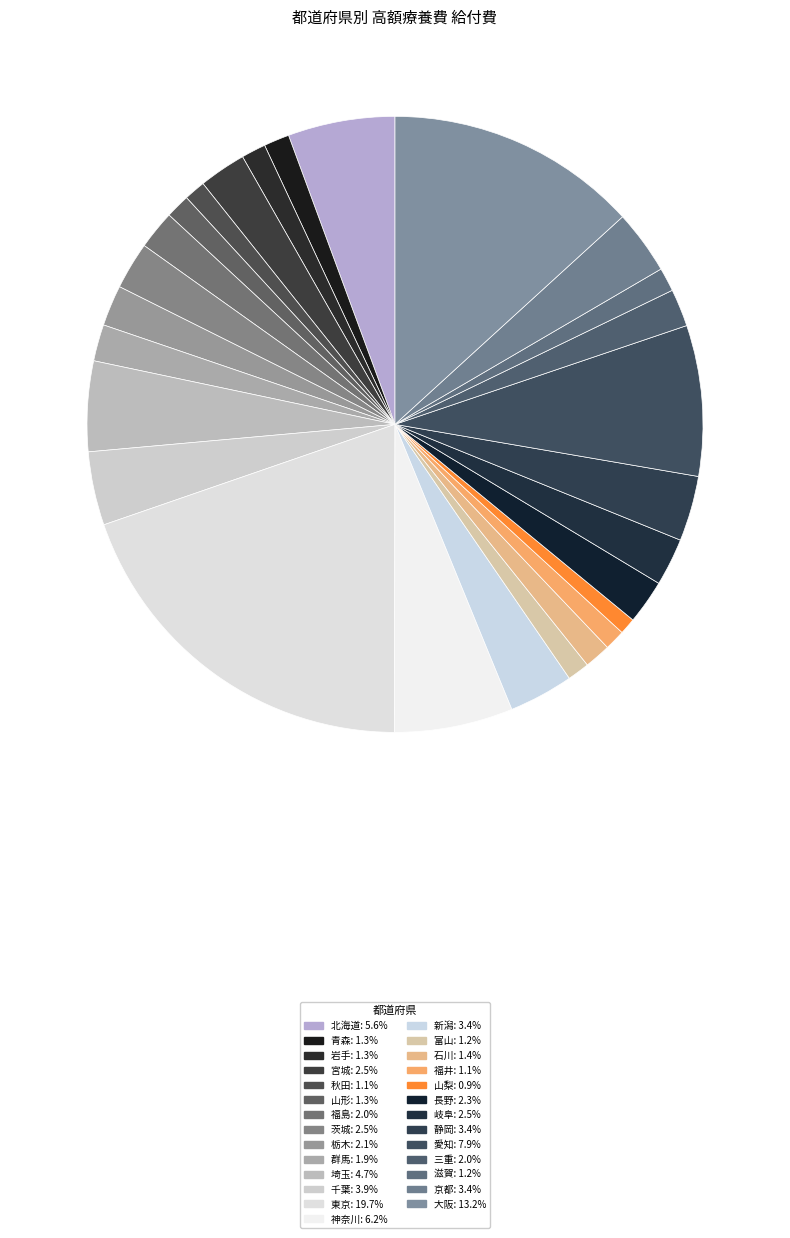

Which has a higher value, 北海道 or 福島?

北海道